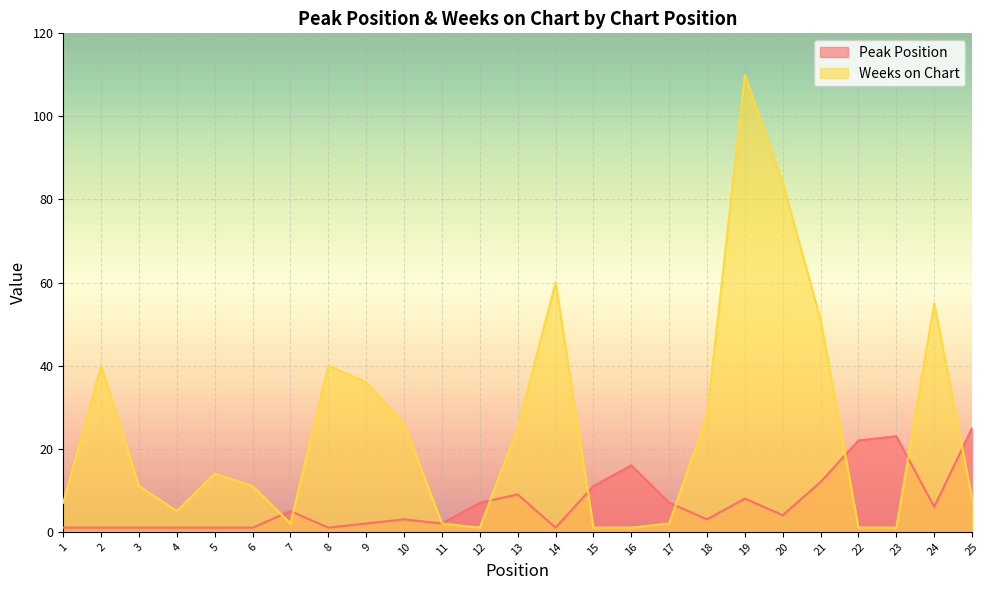

Rank the categories by Weeks on Chart value from highest to lowest.

19, 20, 14, 24, 21, 2, 8, 9, 18, 10, 13, 5, 3, 6, 25, 1, 4, 7, 11, 17, 12, 15, 16, 22, 23